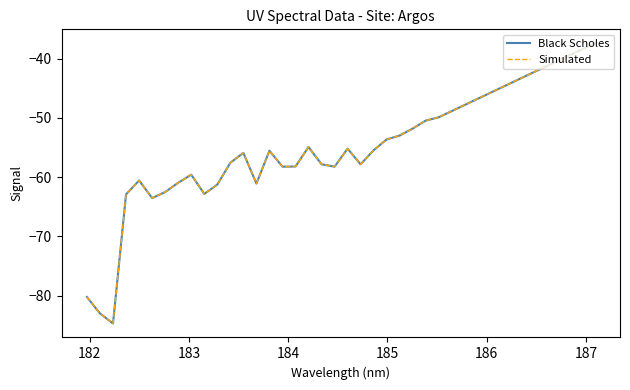

Which series has the largest total across all categories?

Black Scholes